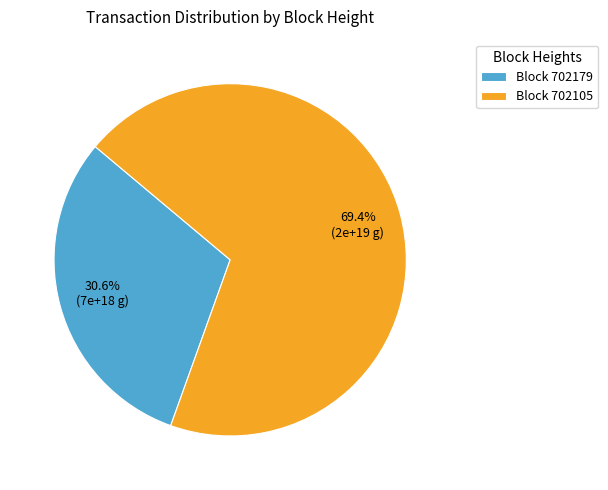

Do Block 702179 and Block 702105 together represent more than half of the pie?

Yes